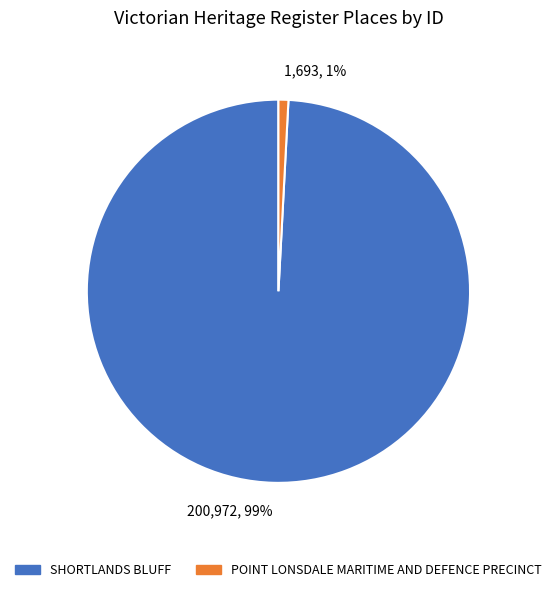

To the nearest percent, what is the difference between the largest and smallest slice percentages?

98%